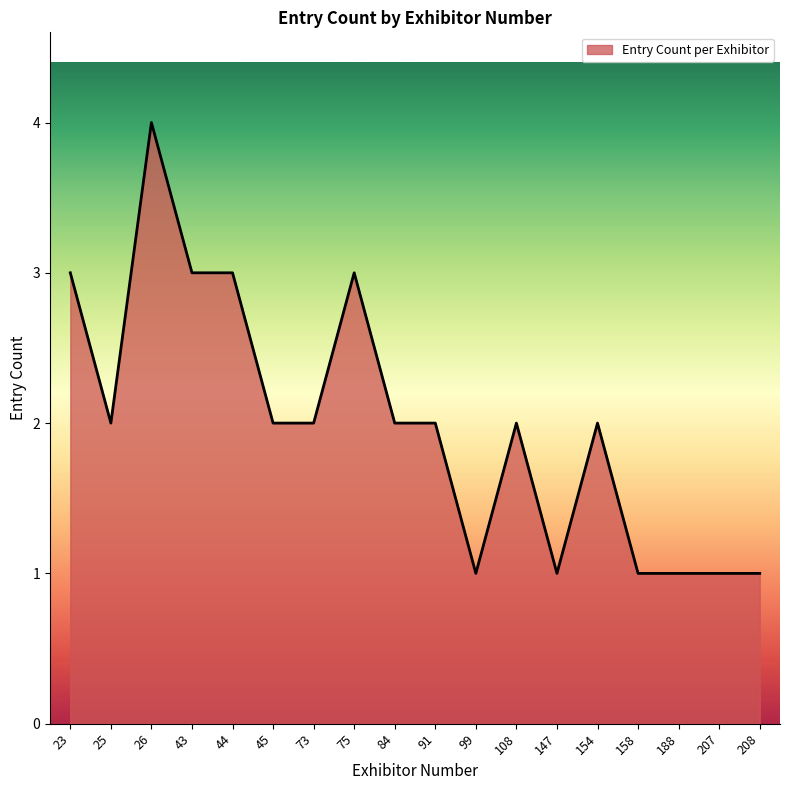

What is the ratio of the value at 108 to the value at 154?

1.0